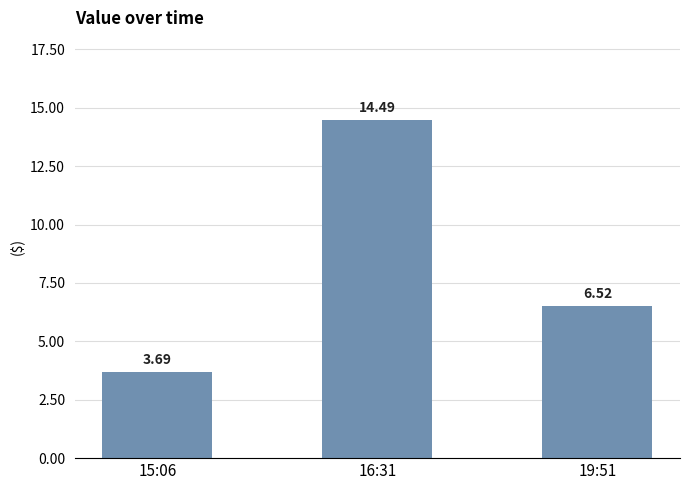

Which label corresponds to the smallest value in the chart?

15:06